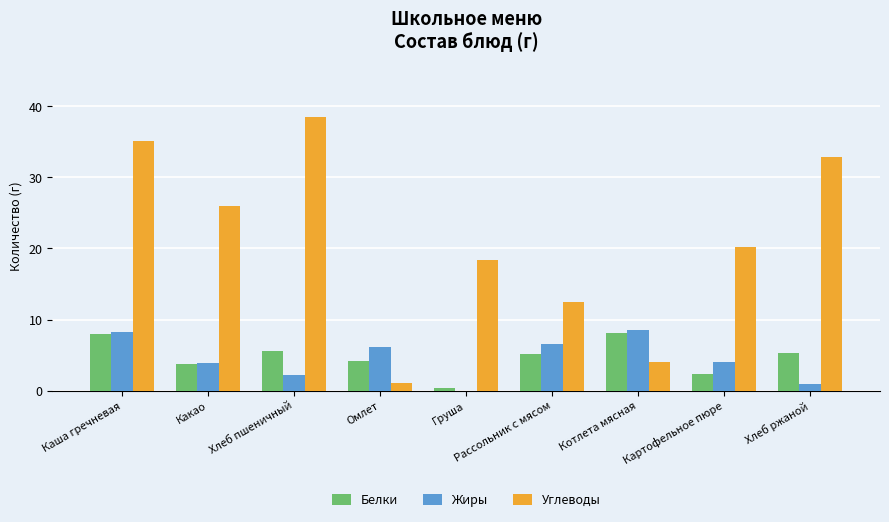

Which series has the widest spread of values?

Углеводы